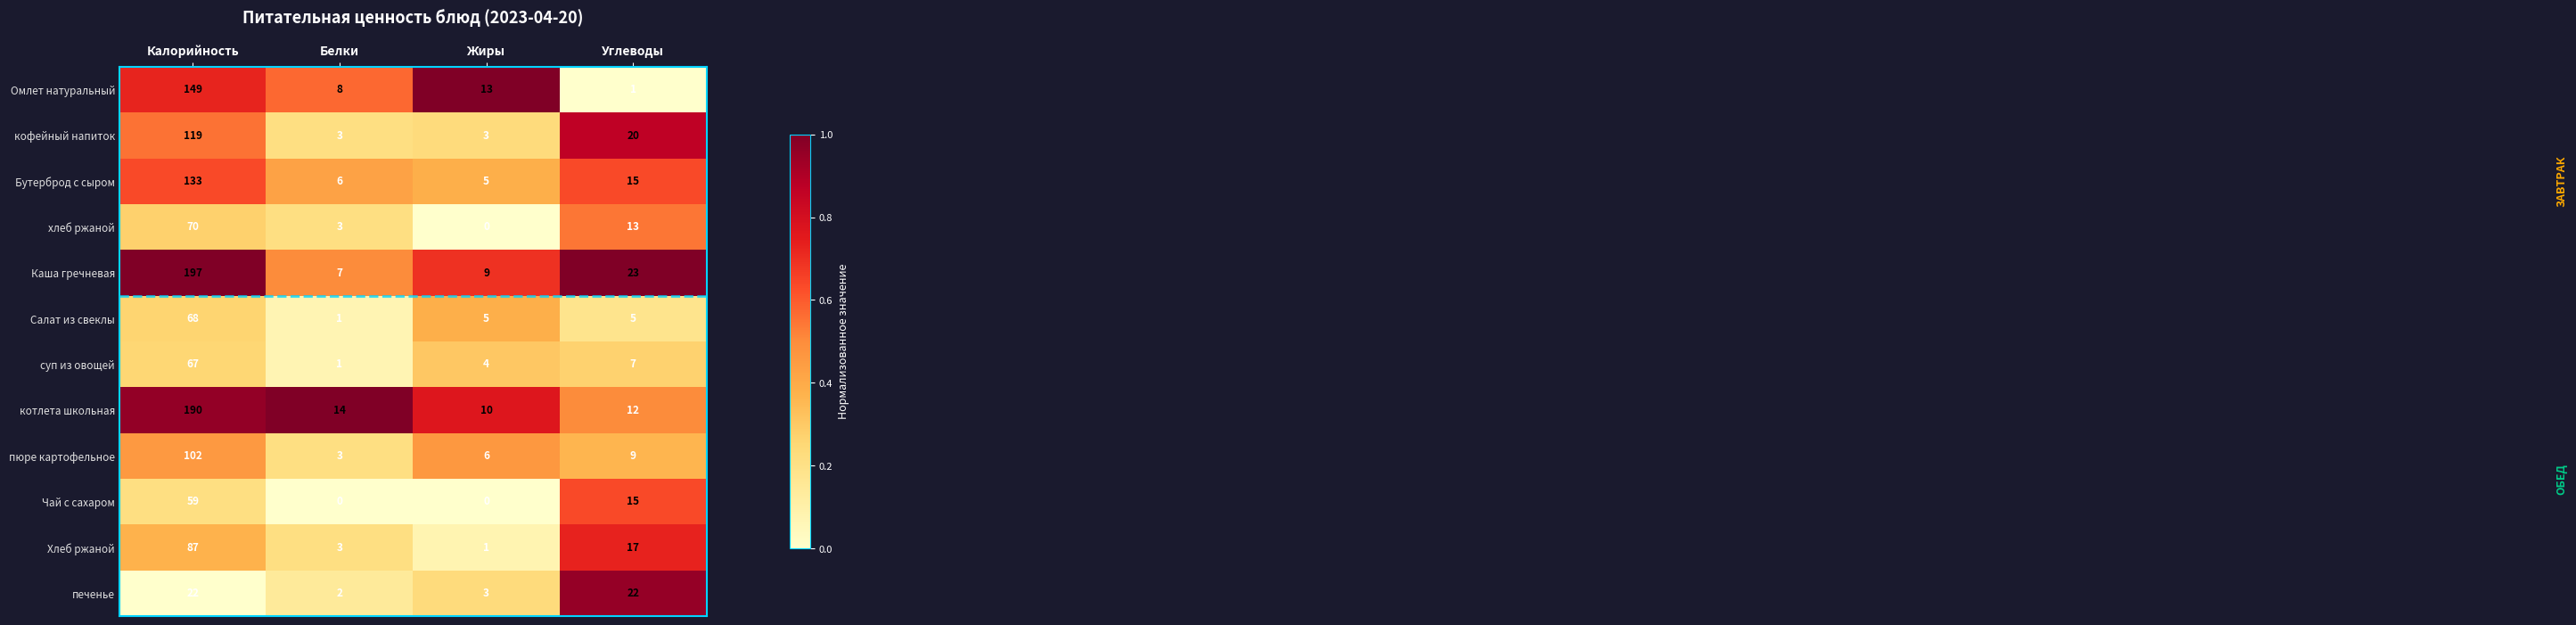

At which category is the sum across all series the highest?

Калорийность